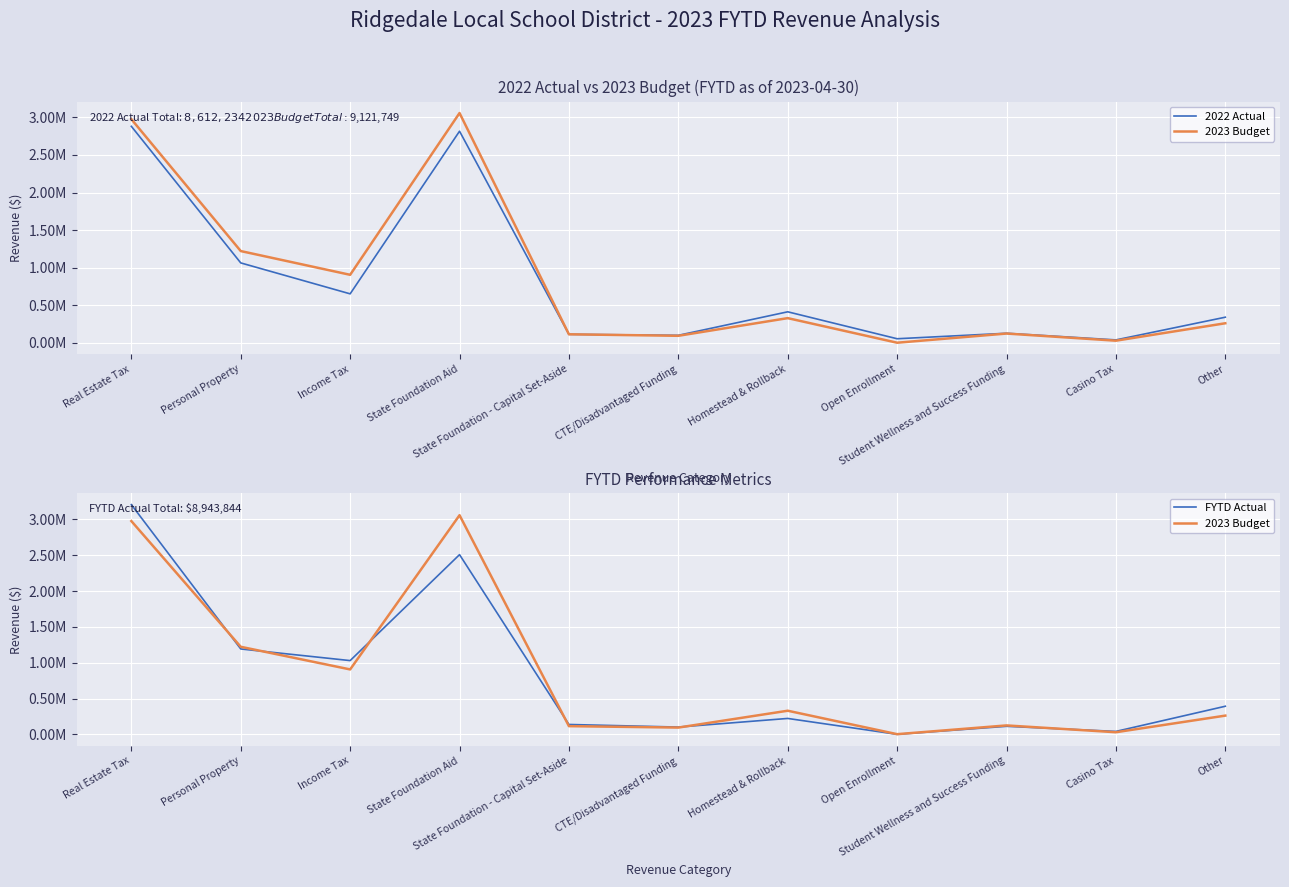

How many data points in 2023 Budget are above 261800?

5